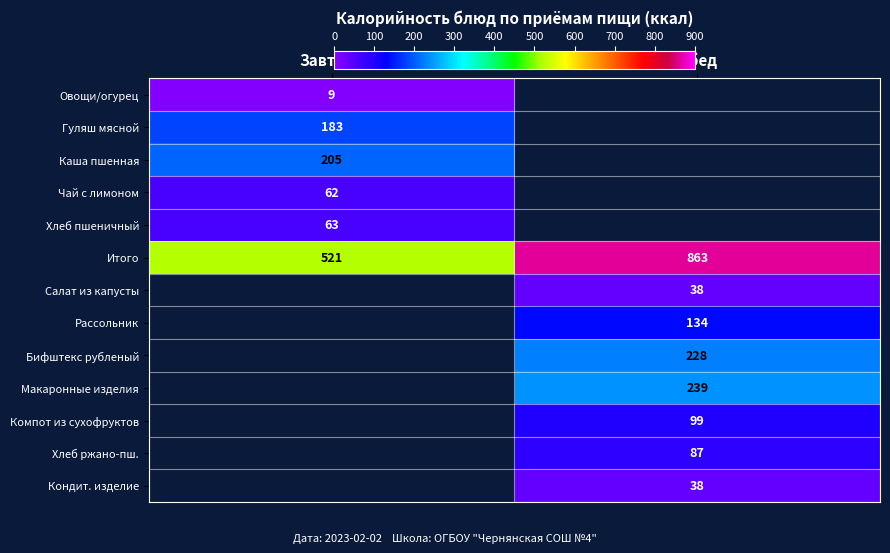

At which label does Итого reach its minimum?

Завтрак